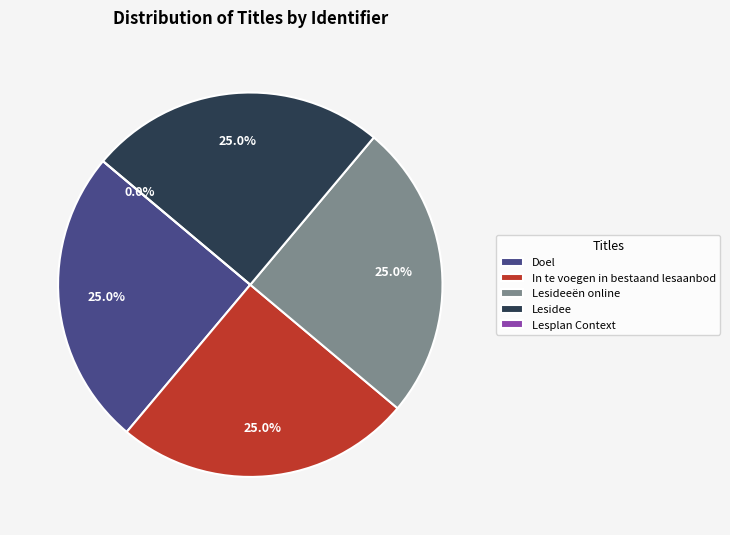

Which slice is the smallest?

Lesplan Context